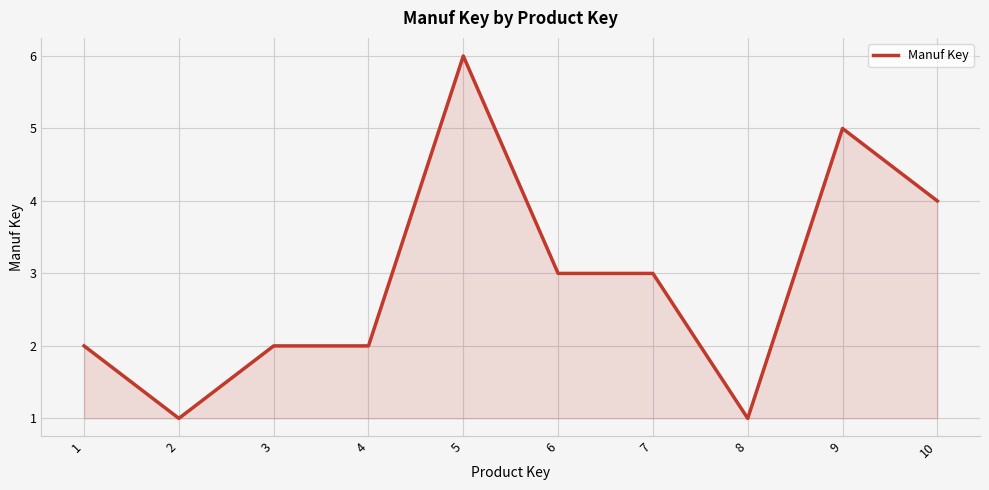

At which label does the data first exceed 3?

5